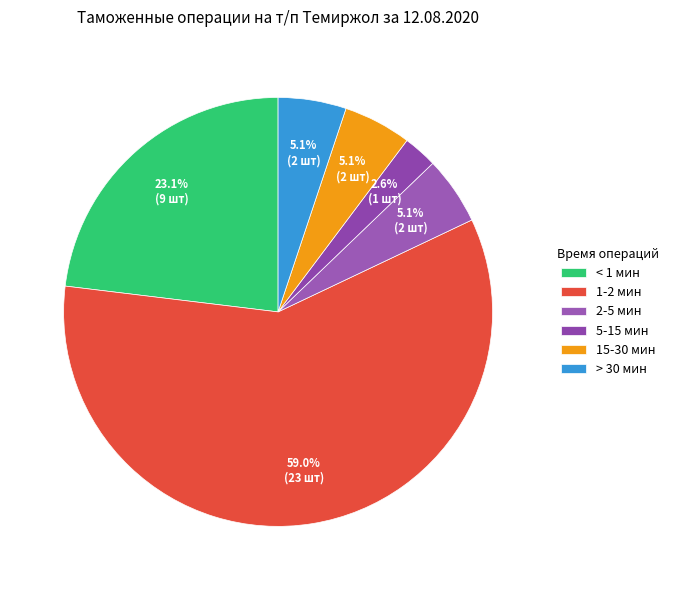

Is there a majority slice in this chart?

Yes